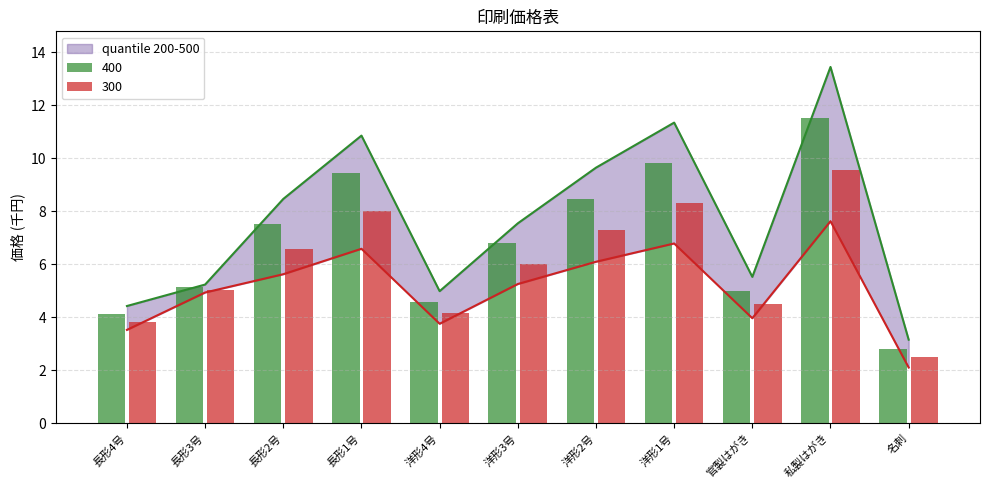

What is the difference between the maximum and minimum values in the 200 series?

5.5